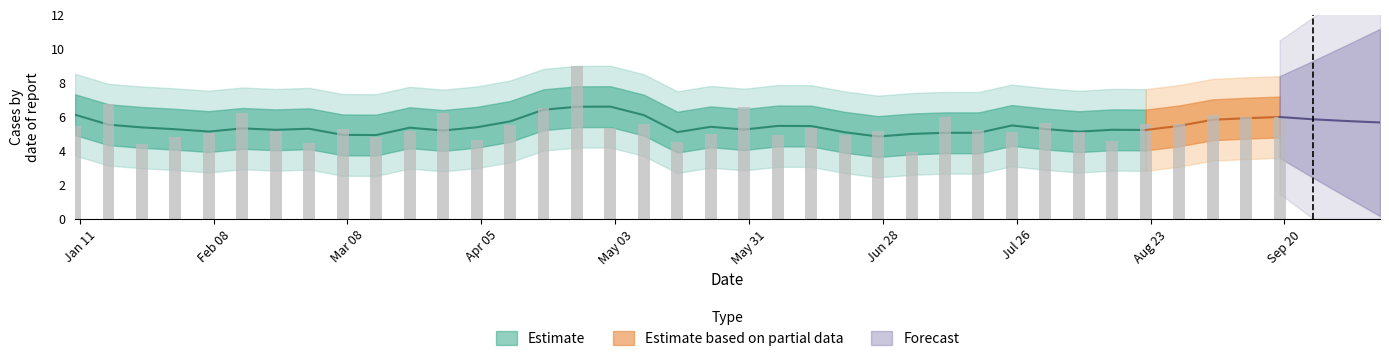

What is the average value?

5.5